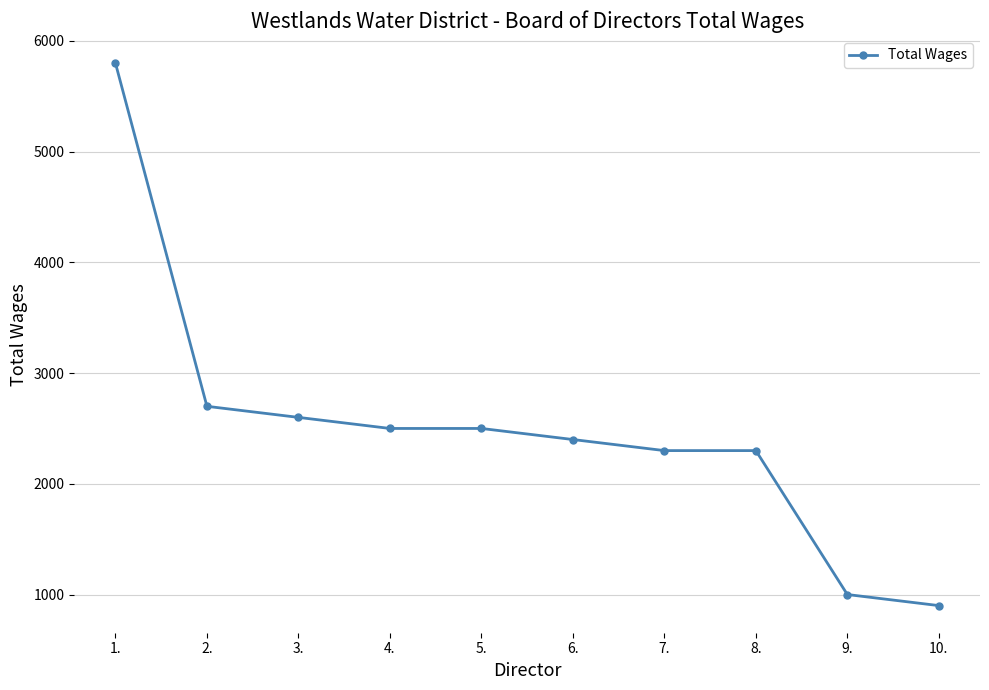

What is the sum of all values?

25000